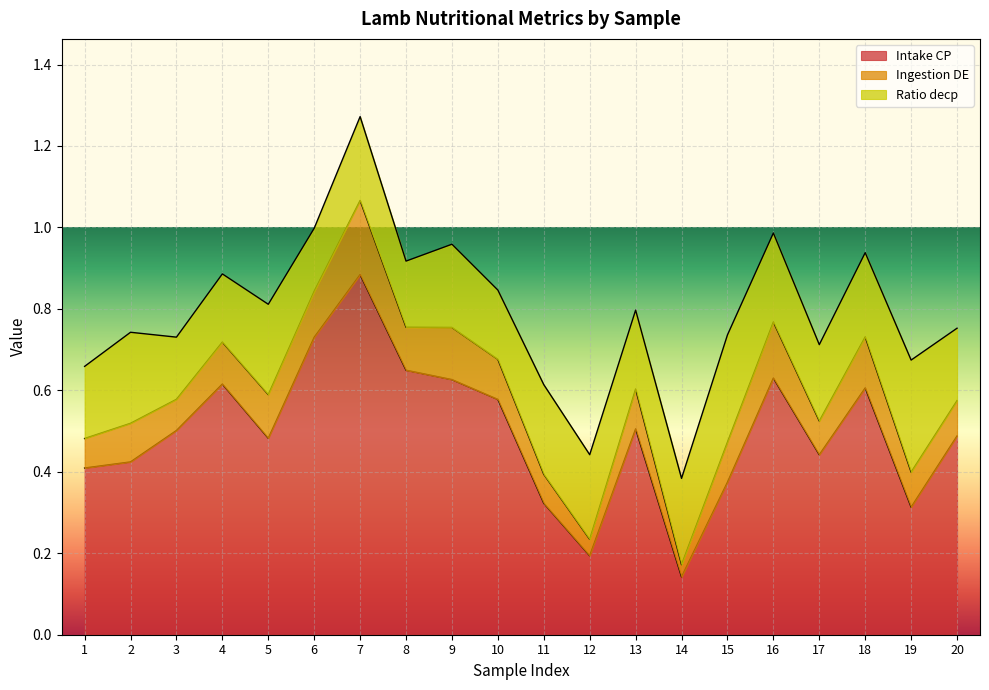

Where is the first local minimum for Ingestion DE?

3